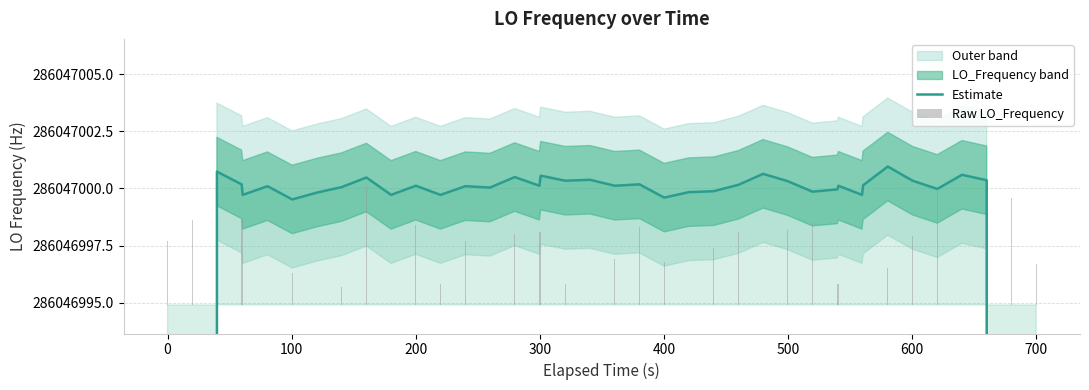

At which category does the chart reach its minimum across all series?

400